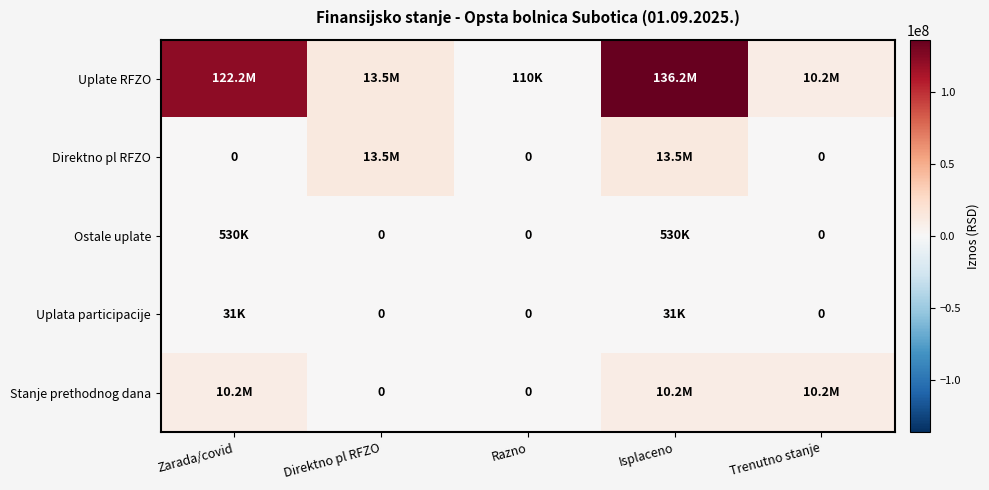

At which category does the chart reach its peak across all series?

Isplaceno